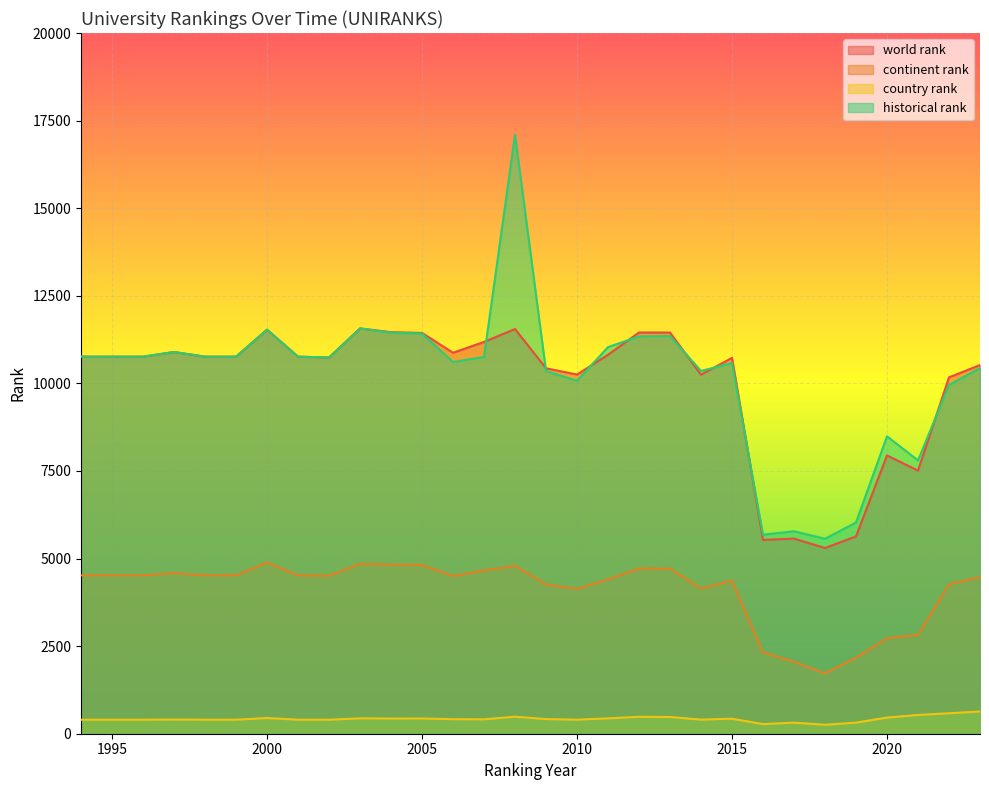

Between which two adjacent categories do world rank and historical rank first intersect?

2007 and 2008